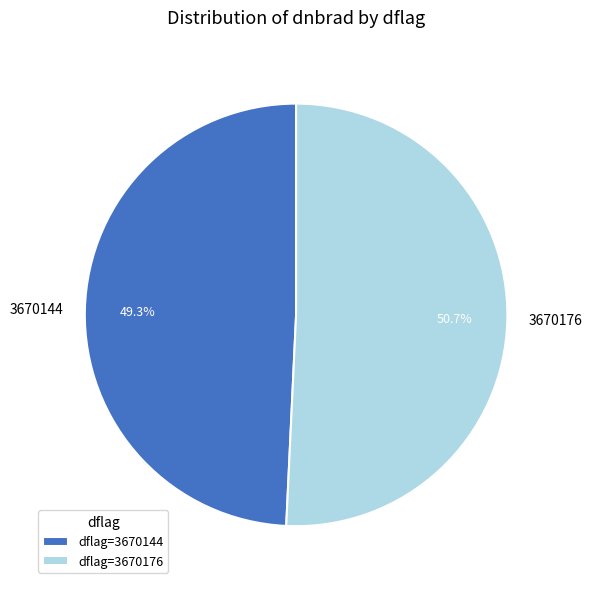

What is the total percentage of 3670144 and 3670176?

100.0%